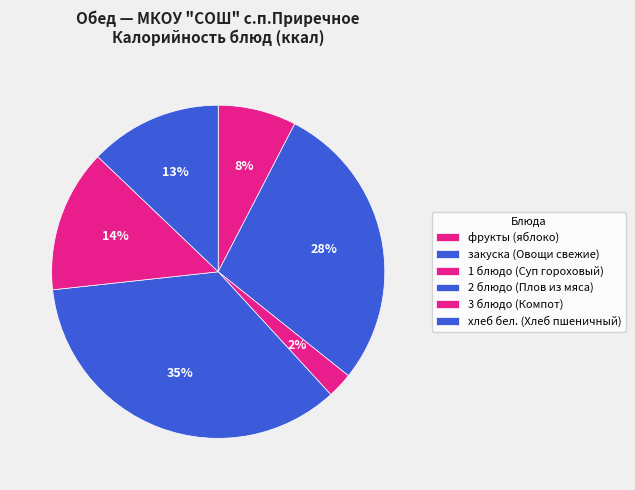

Combined, what portion of the pie is 1 блюдо (Суп гороховый) and хлеб бел. (Хлеб пшеничный)?

15.3%